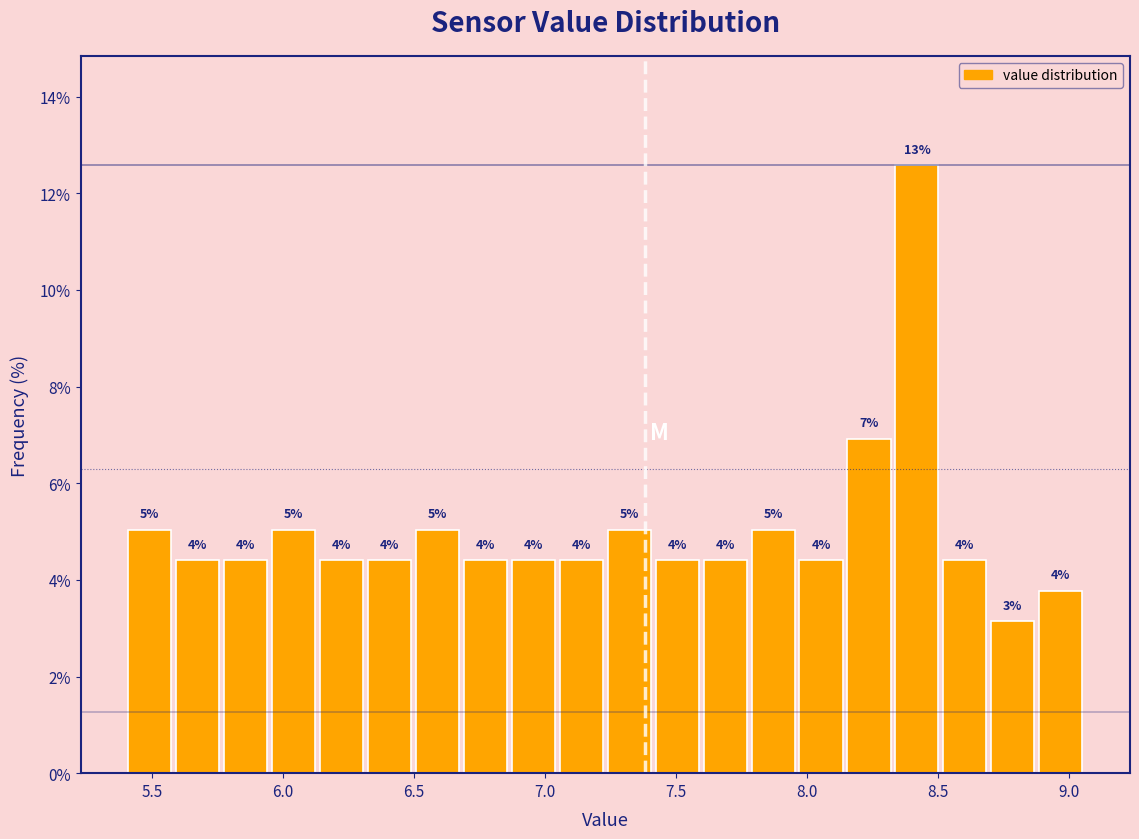

Read against the x-axis, roughly where is the centre of the tallest bar?

8.40